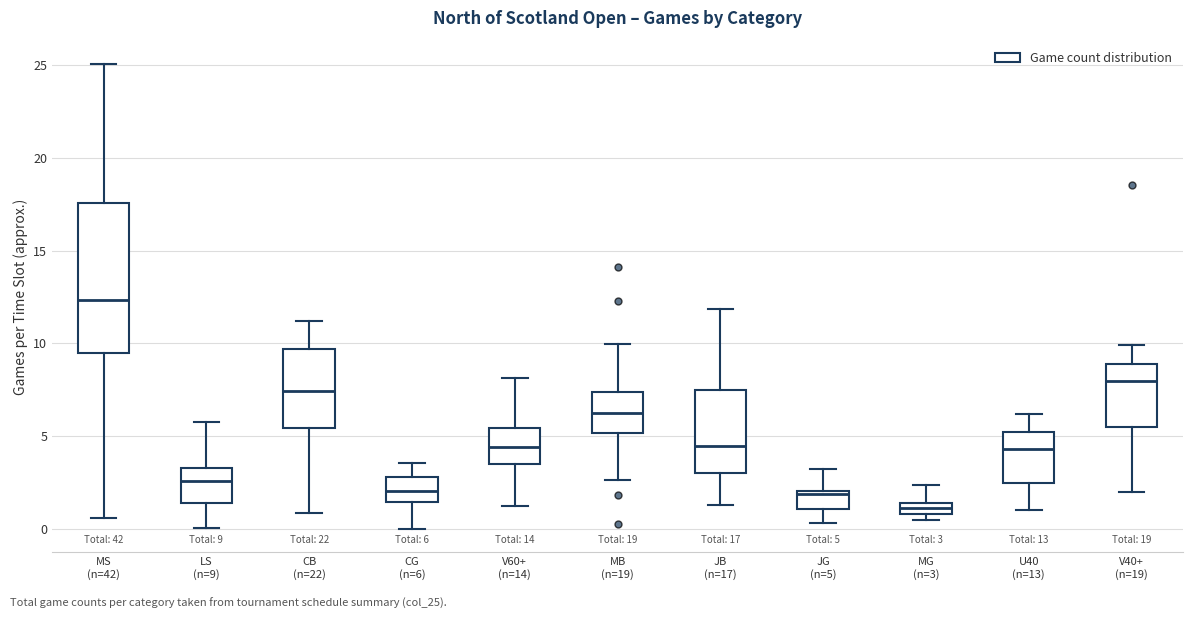

Which box has the lowest median line?

MG (n=3)